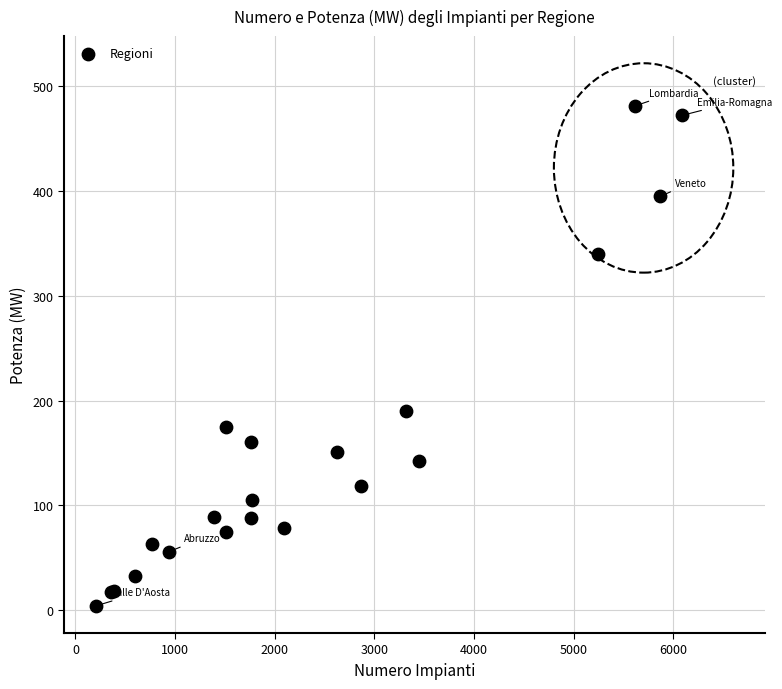

What Y value in the scatter plot is closest to 242?

189.7